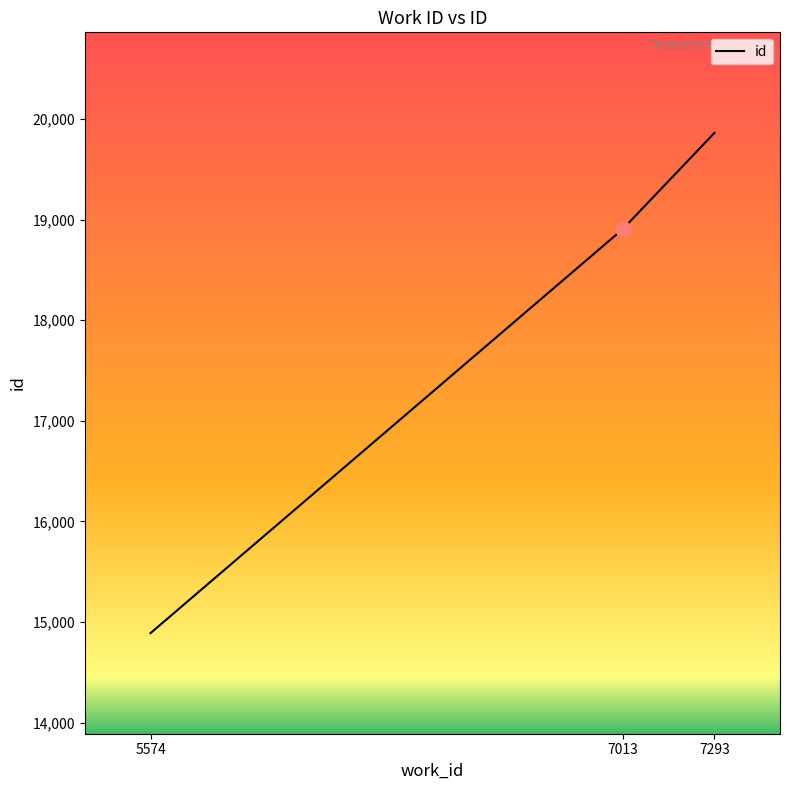

What is the change in value from 5574 to 7293?

+4972